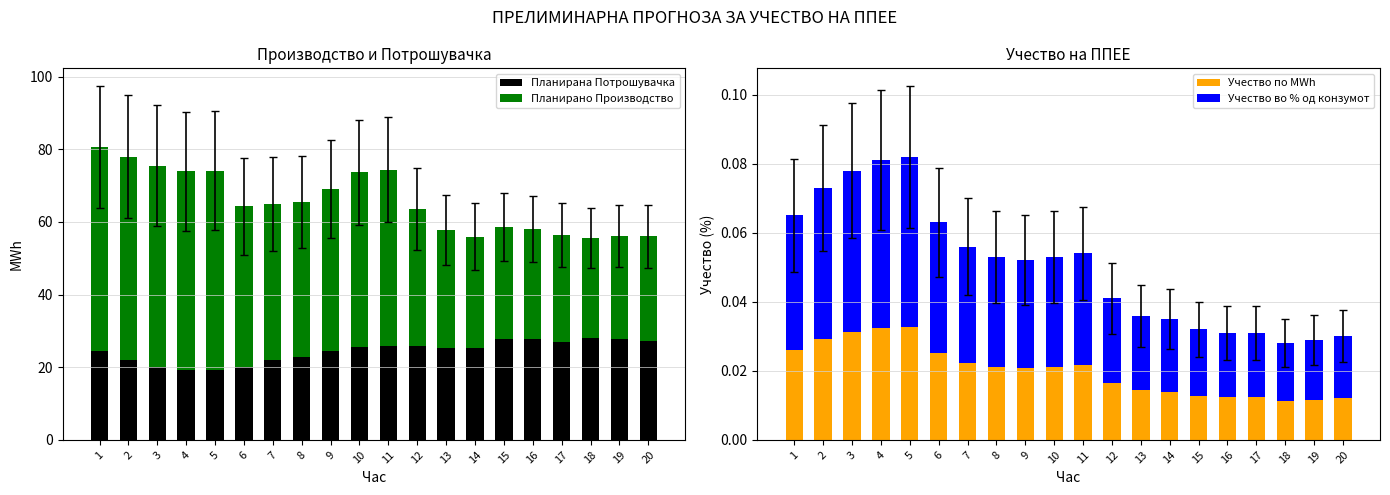

How many bars are there in each group?

4